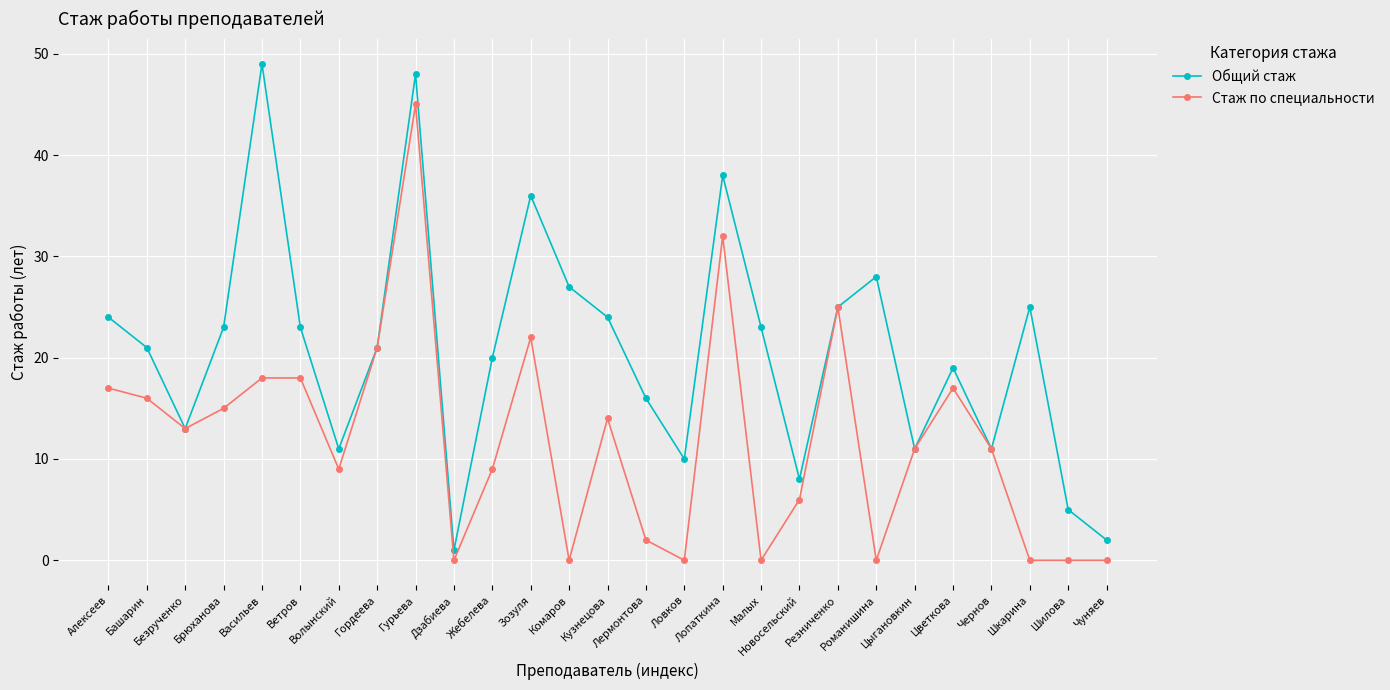

At how many categories does at least one series exceed 45?

2